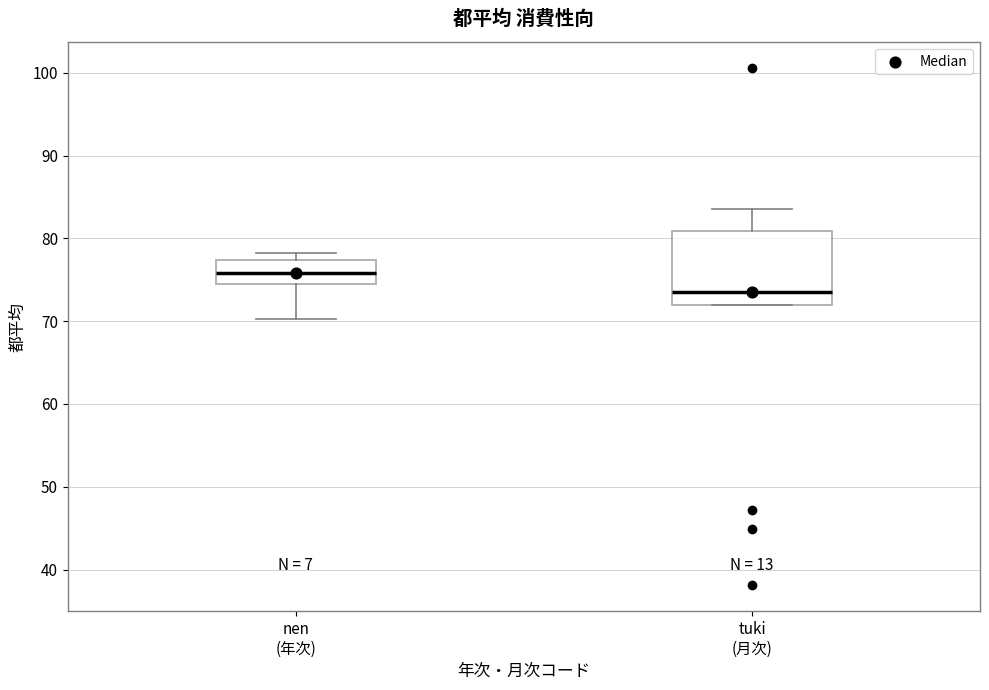

Where does the median line of the box for tuki (月次) sit on the y-axis? The values are not printed on the chart, so give them approximately, as read against the axis.

74